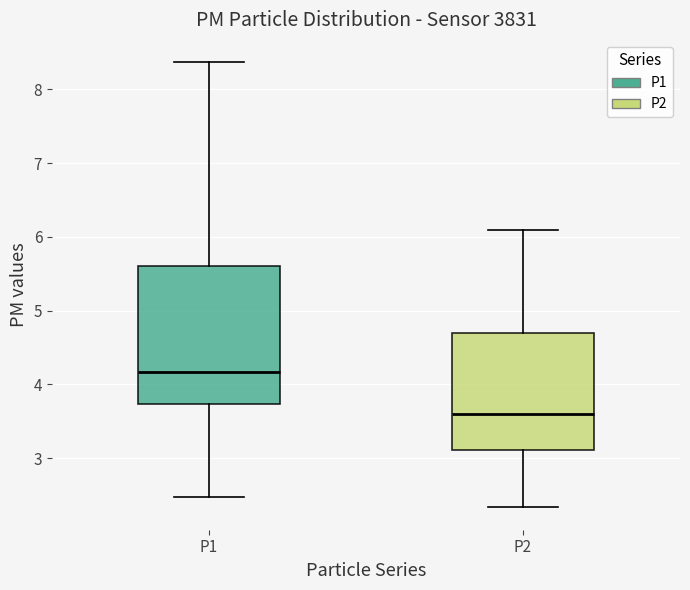

Where is the upper edge of the box for P2 on the y-axis? The values are not printed on the chart, so give them approximately, as read against the axis.

4.7